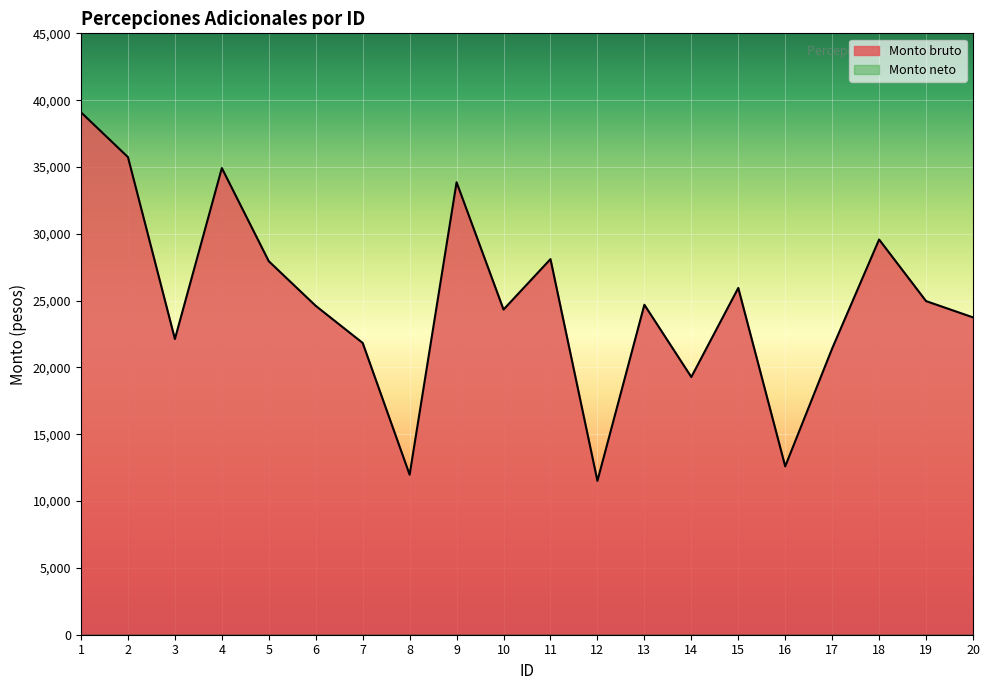

True or false: the data shows 25948.9 at 15.

True